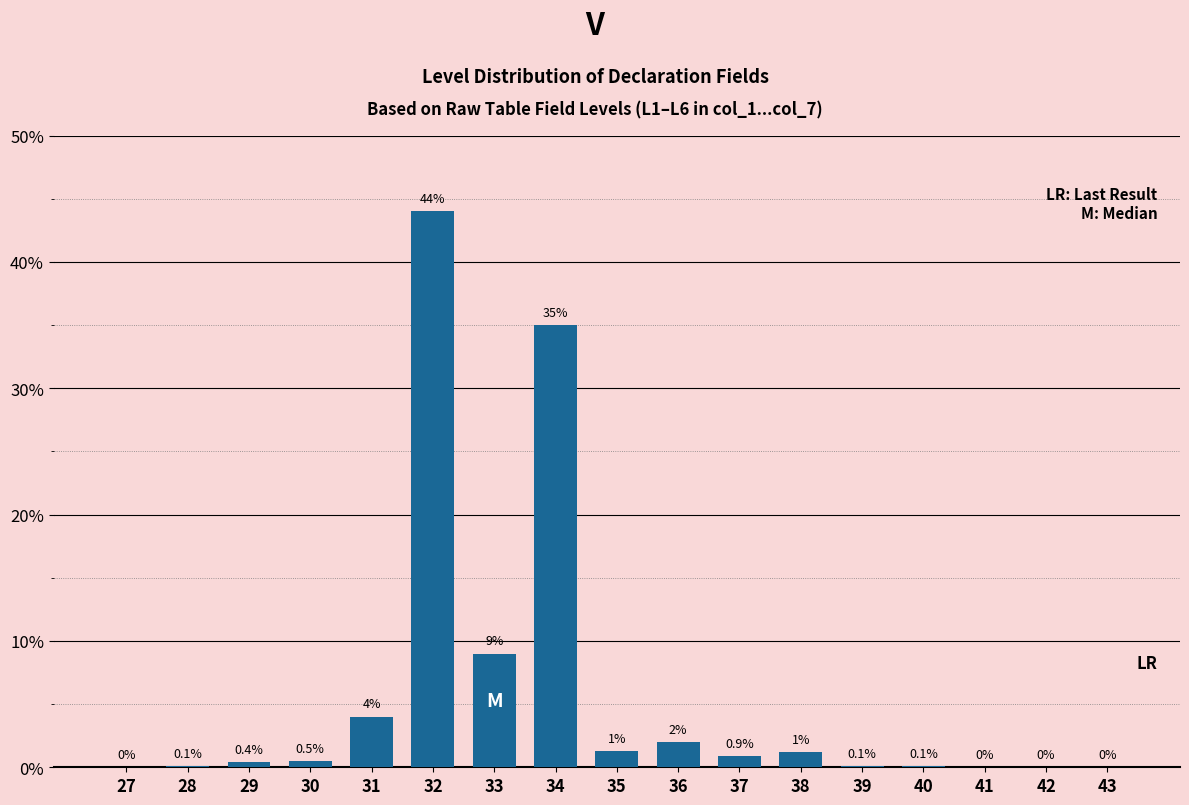

Reading right to left, extract all data points from this chart.

43=0.0	42=0.0	41=0.0	40=0.1	39=0.1	38=1.2	37=0.9	36=2.0	35=1.3	34=35.0	33=9.0	32=44.0	31=4.0	30=0.5	29=0.4	28=0.1	27=0.0